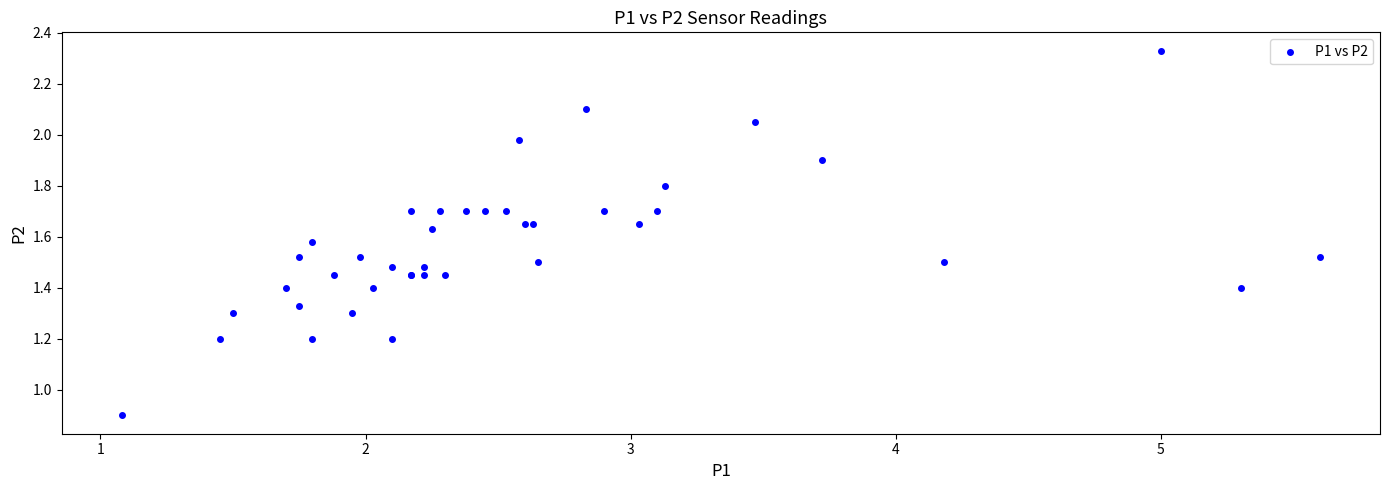

What Y value in the scatter plot is closest to 1?

0.9